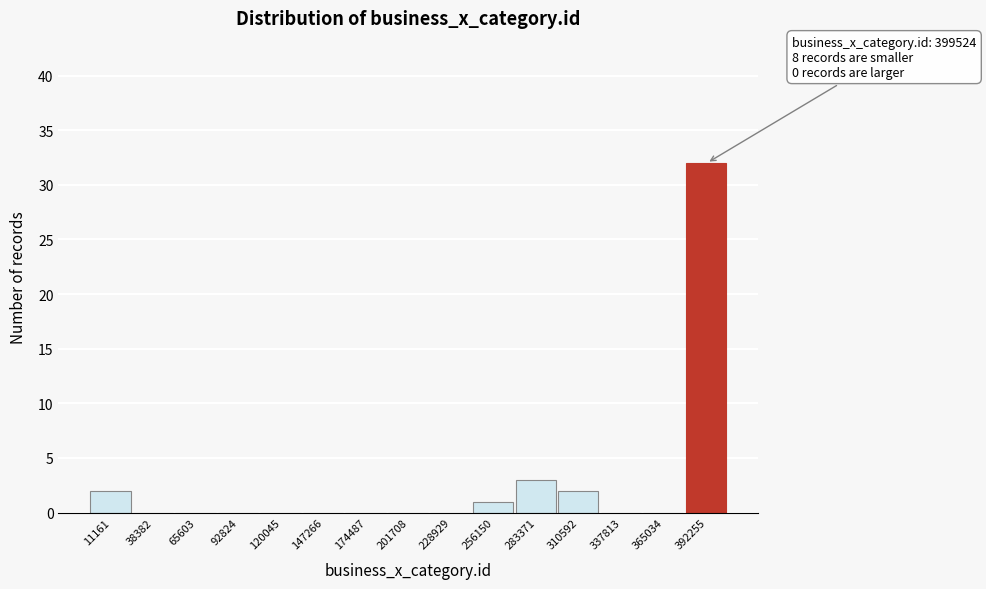

Reading right to left, what are all the values shown in this chart?

392255=32	365034=0	337813=0	310592=2	283371=3	256150=1	228929=0	201708=0	174487=0	147266=0	120045=0	92824=0	65603=0	38382=0	11161=2